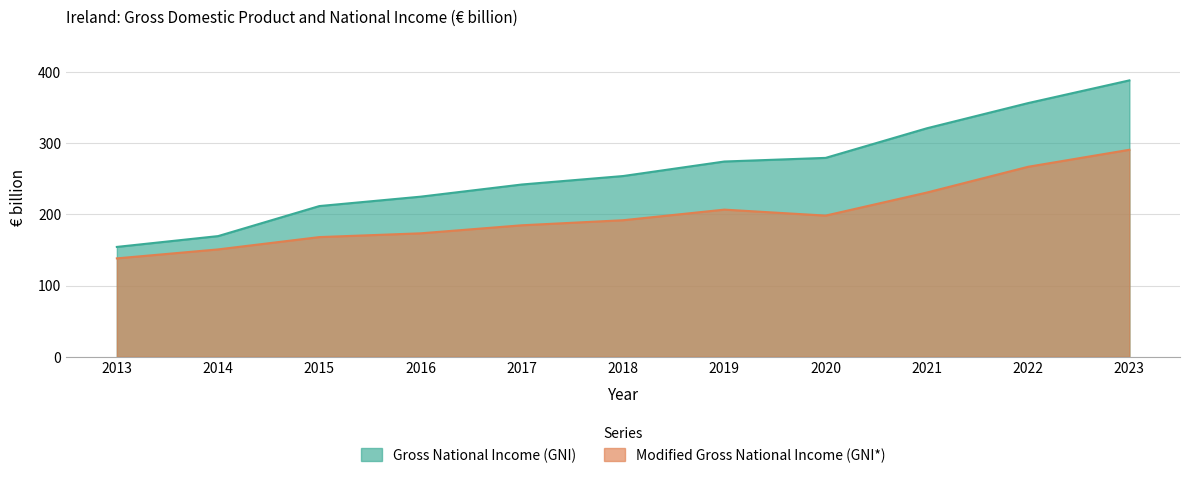

What is the difference between the maximum and second lowest values in the Gross National Income (GNI) series?

218.8